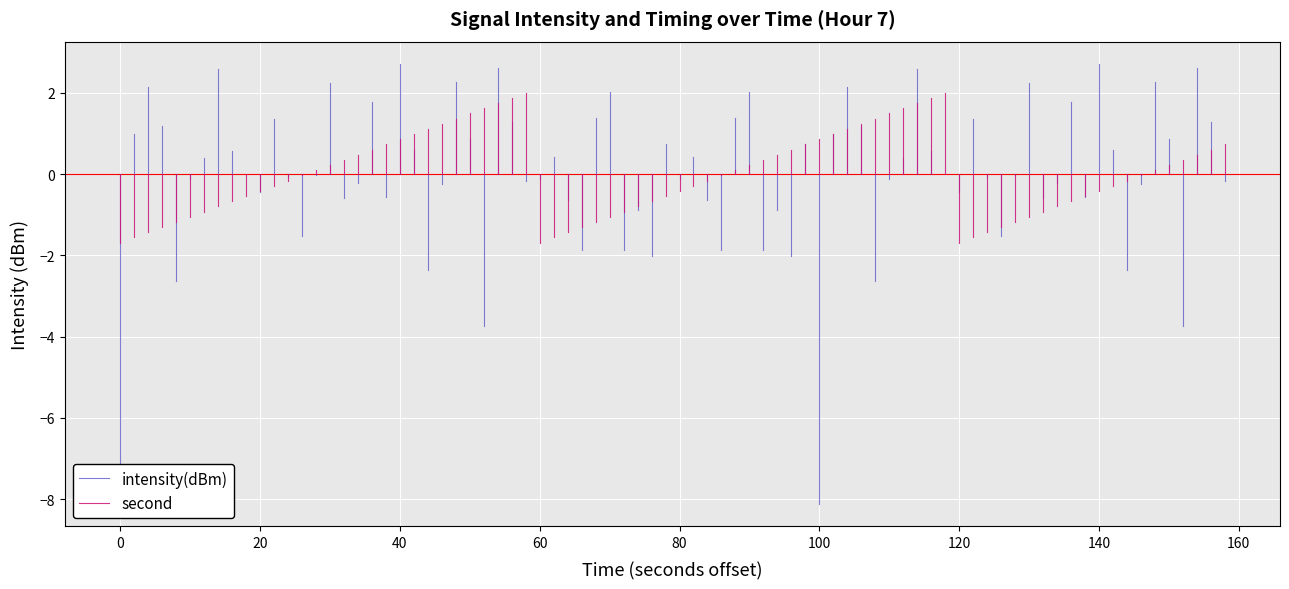

Rank the series by their average value, from lowest to highest.

intensity(dBm), second